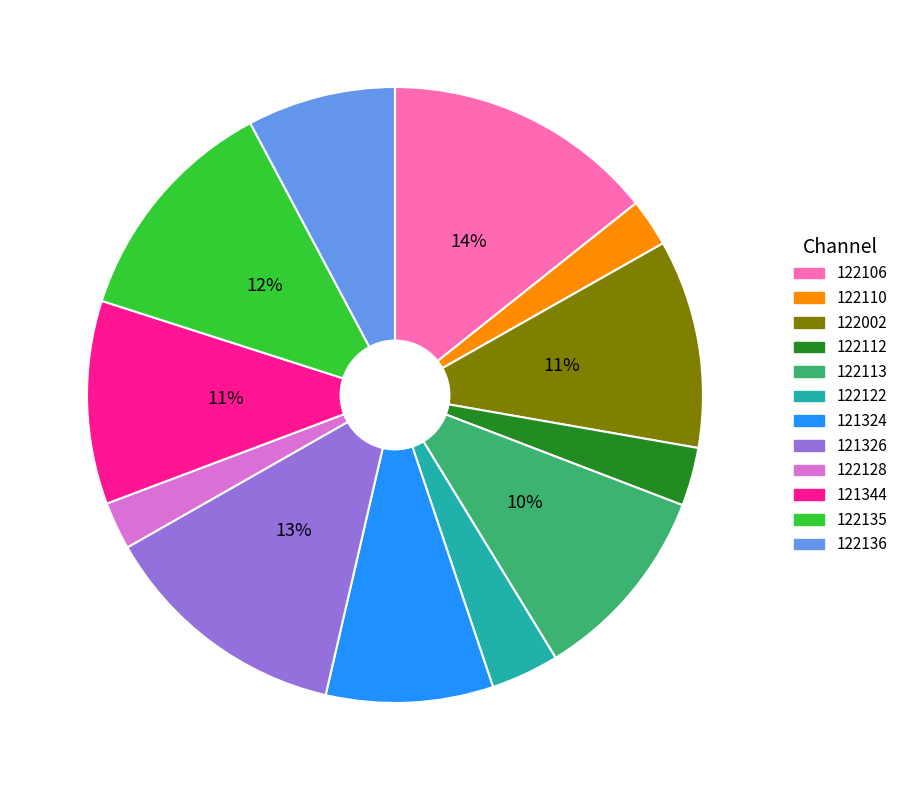

Is 122128 the majority of the pie?

No